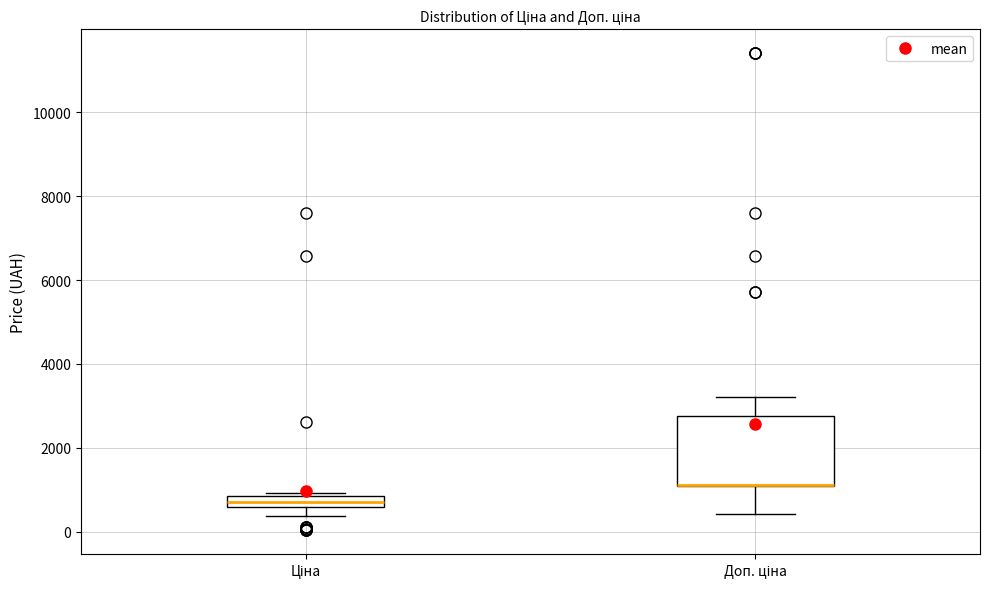

Comparing the boxes themselves (not the whiskers), which one is the tallest?

Доп. ціна